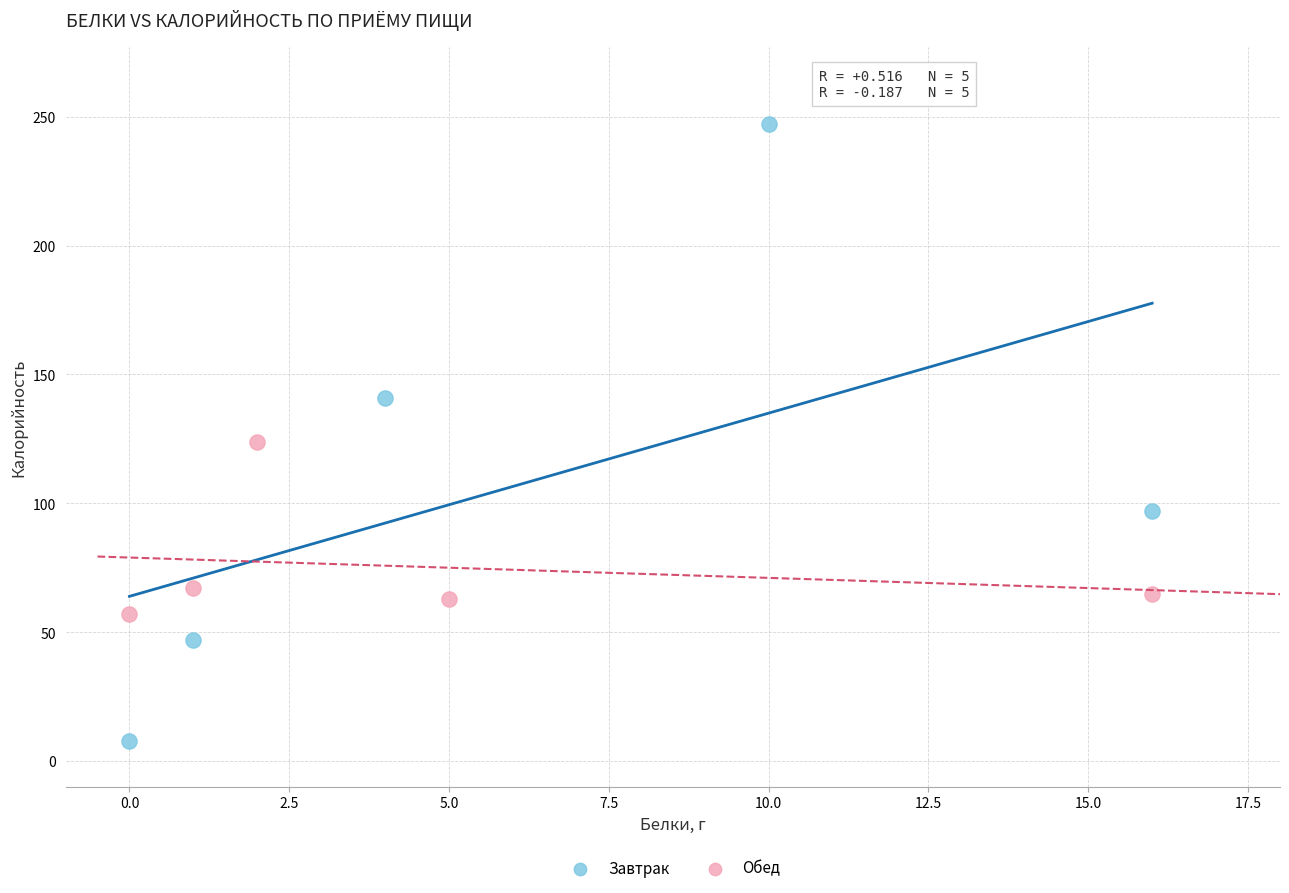

What are all the series names shown in the legend?

Завтрак, Обед